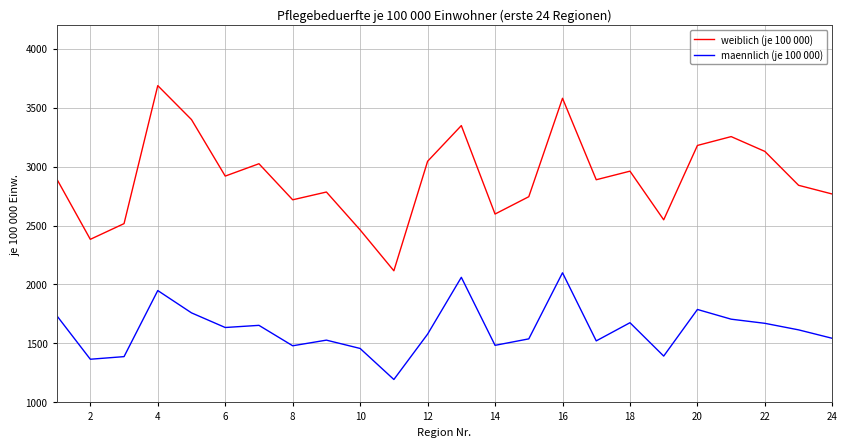

Rank the series by their maximum value, from highest to lowest.

weiblich (je 100 000), maennlich (je 100 000)